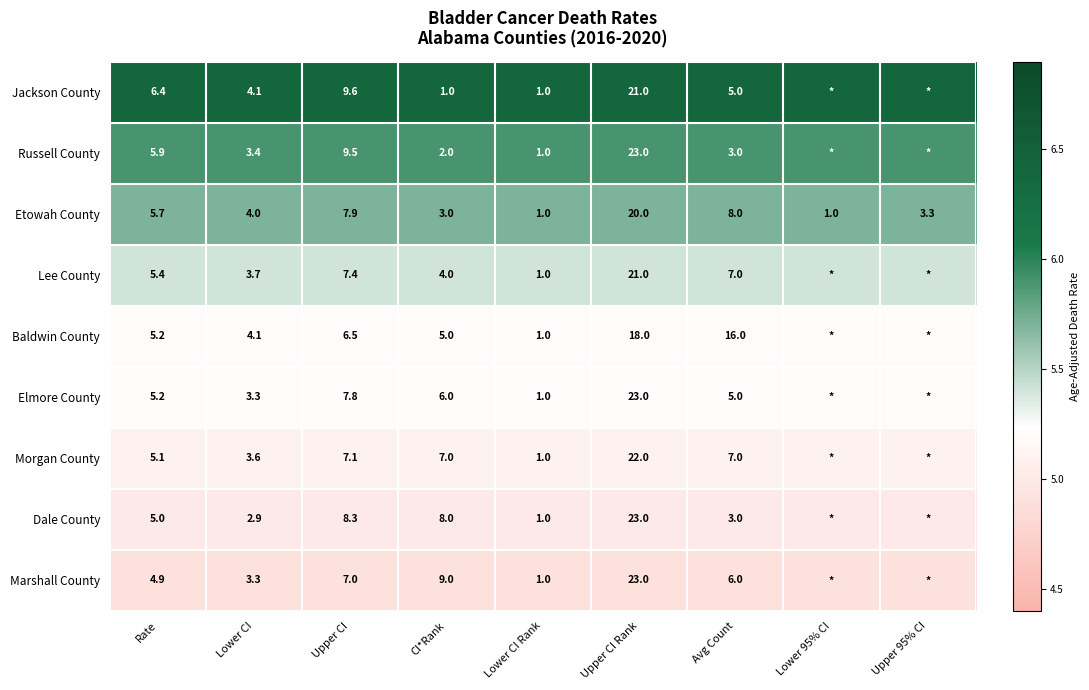

What is the difference between the highest and lowest values at Lower CI?

1.2